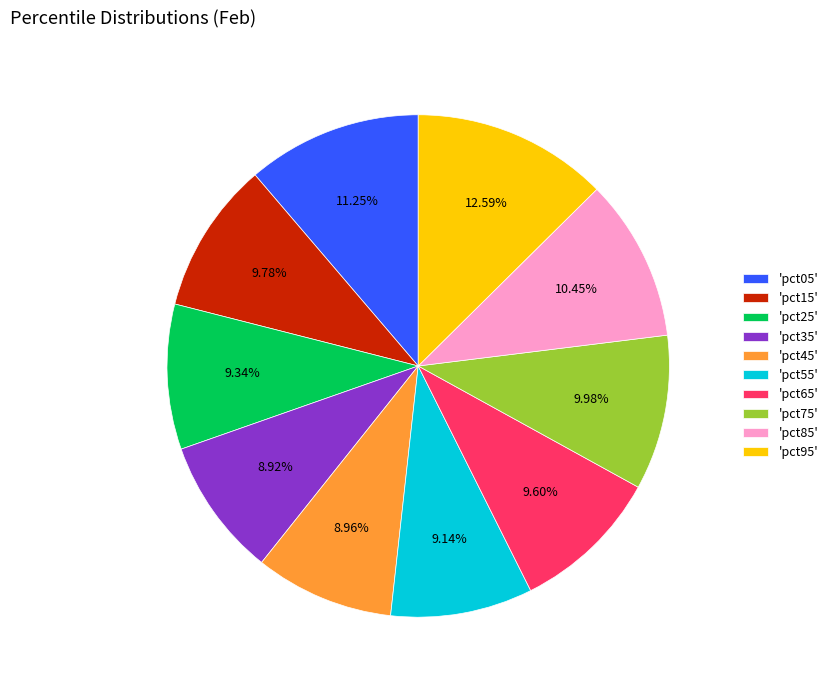

Combined, do 'pct55' and 'pct85' account for over 50%?

No